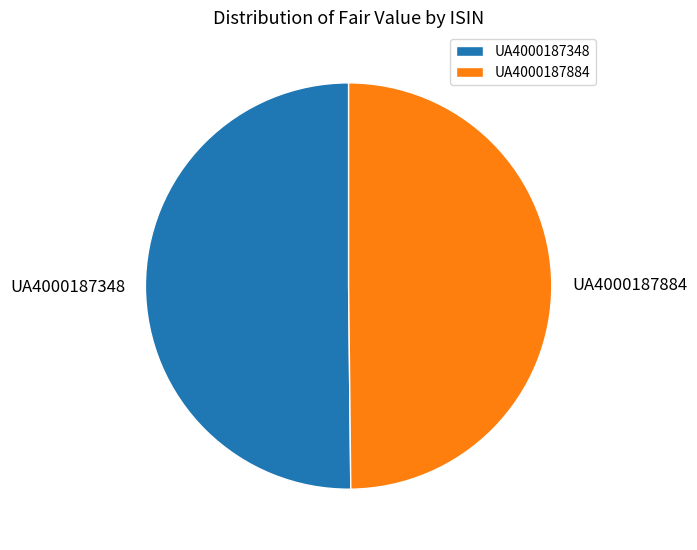

Do UA4000187884 and UA4000187348 together represent more than half of the pie?

Yes